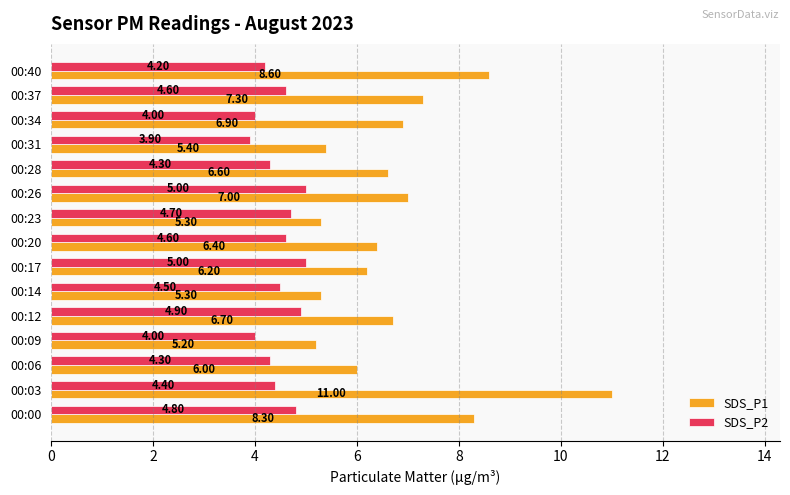

Which series has the largest total across all categories?

SDS_P1